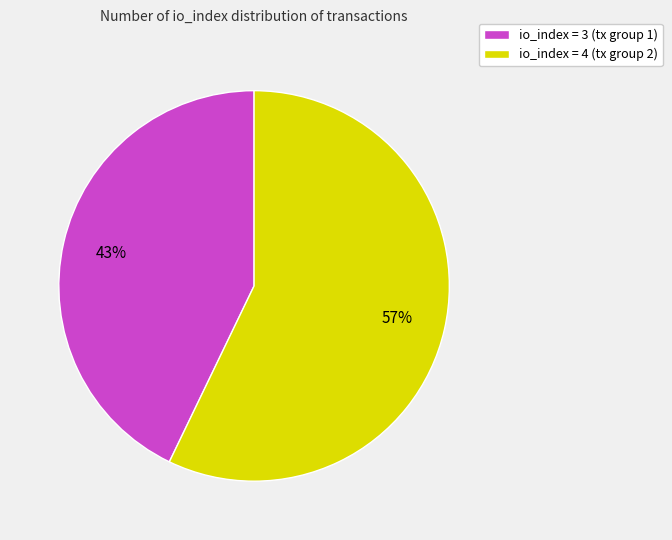

To the nearest percent, what portion does io_index = 3 (tx group 1) represent?

43%